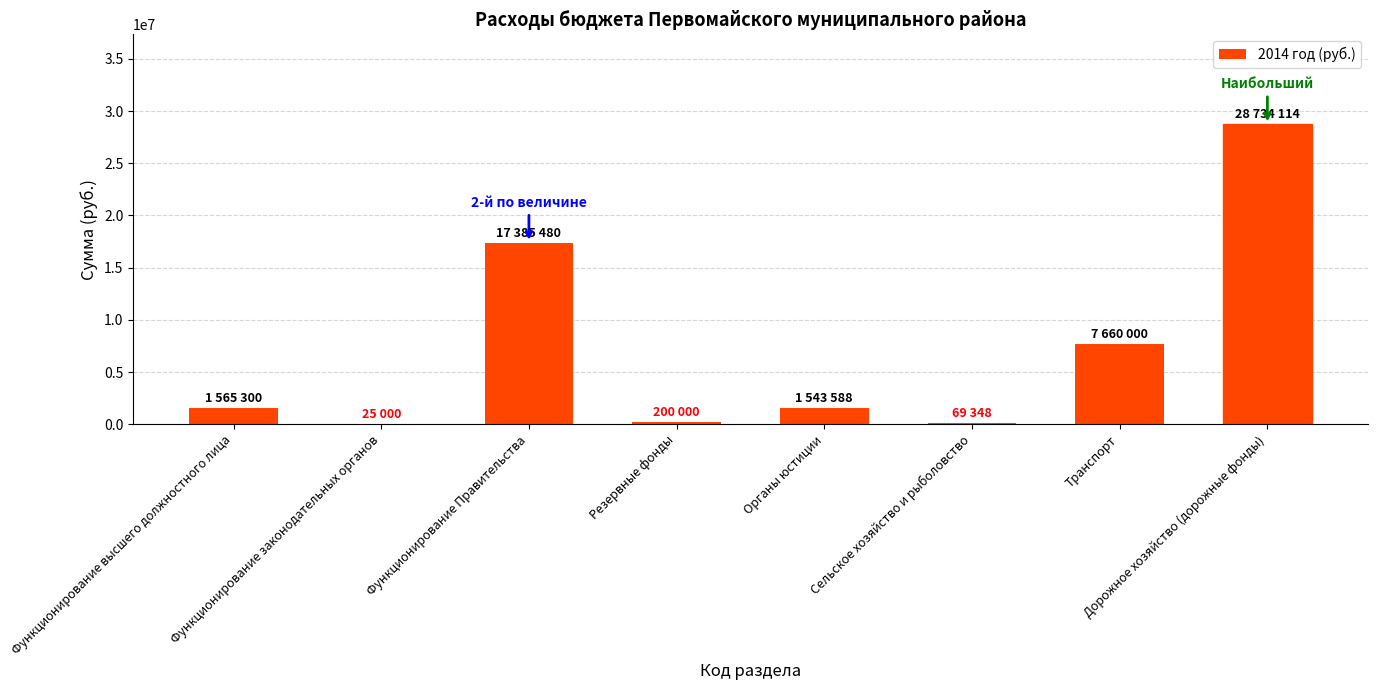

Count the number of data series in this chart.

1